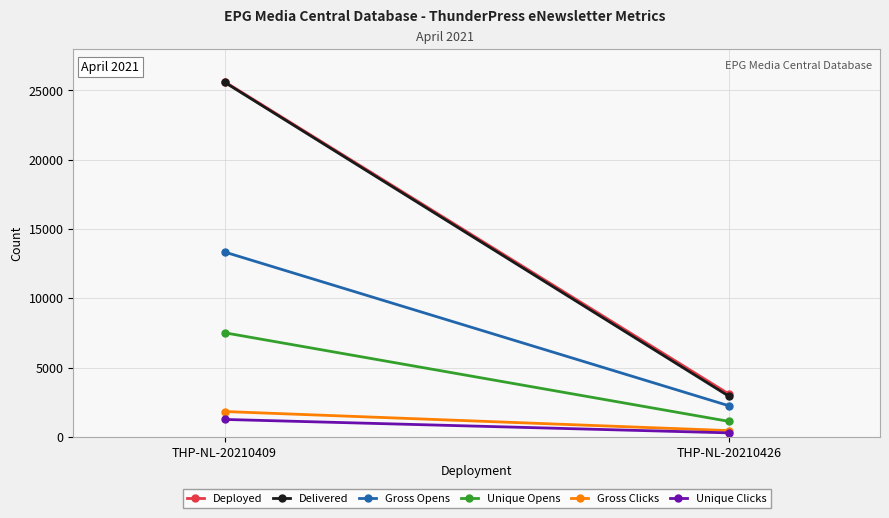

At which label does Unique Clicks reach its peak?

THP-NL-20210409